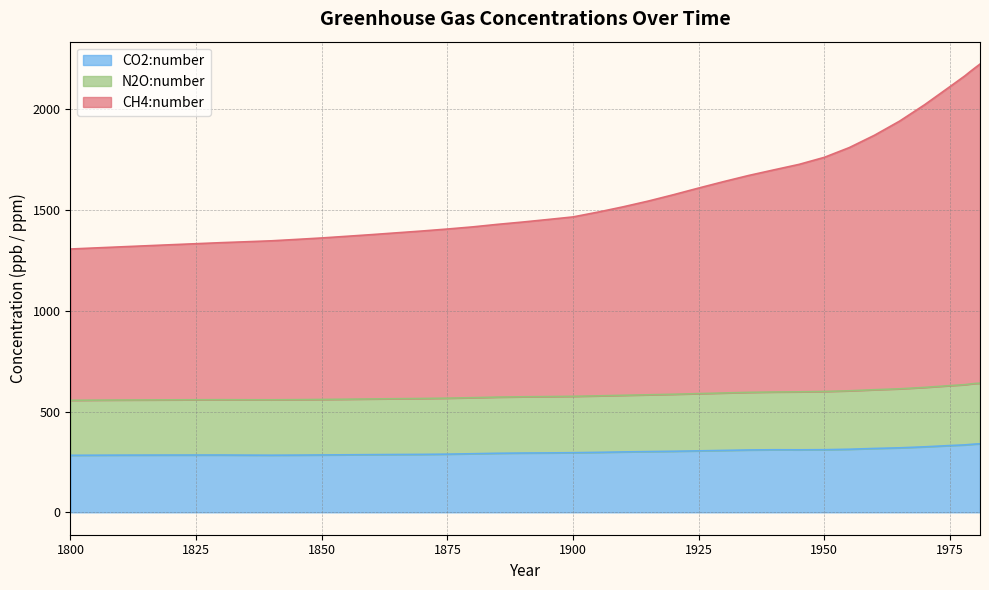

What is the lowest value of the CO2:number series?

282.9